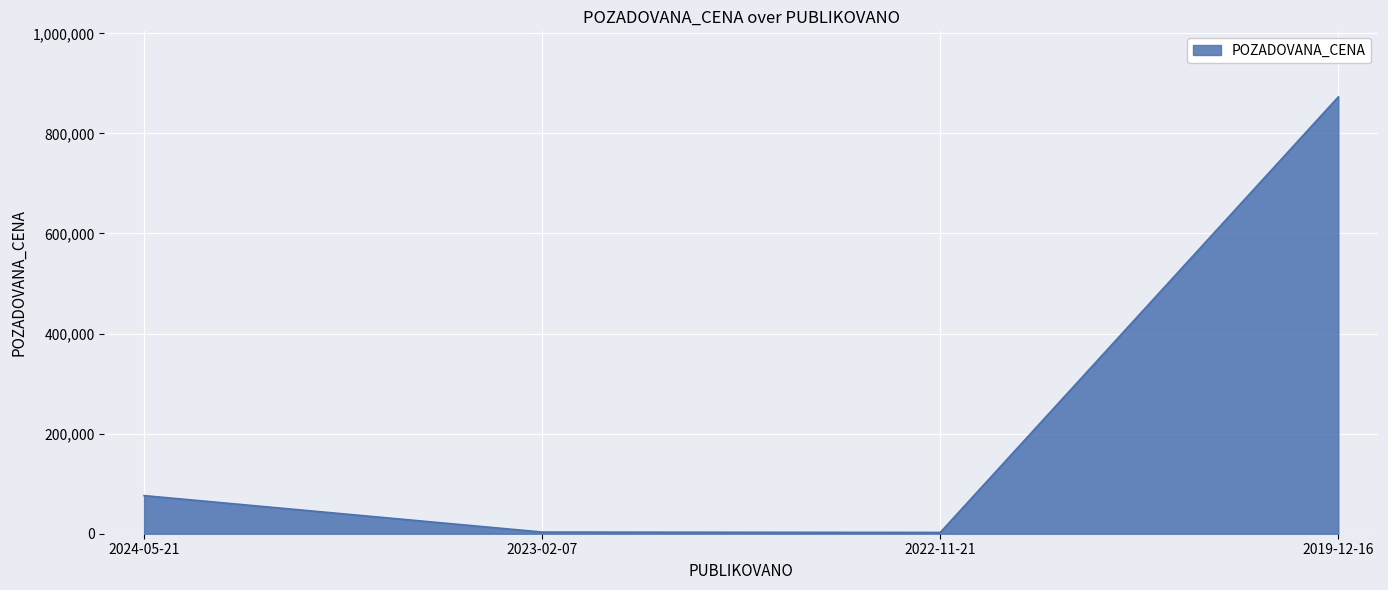

Between 2019-12-16 and 2024-05-21, which is larger?

2019-12-16